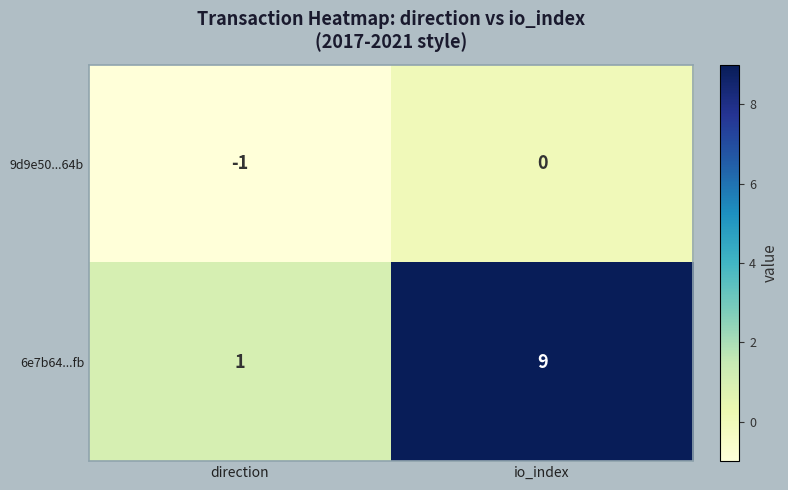

What is the average value of the 6e7b64...fb series?

5